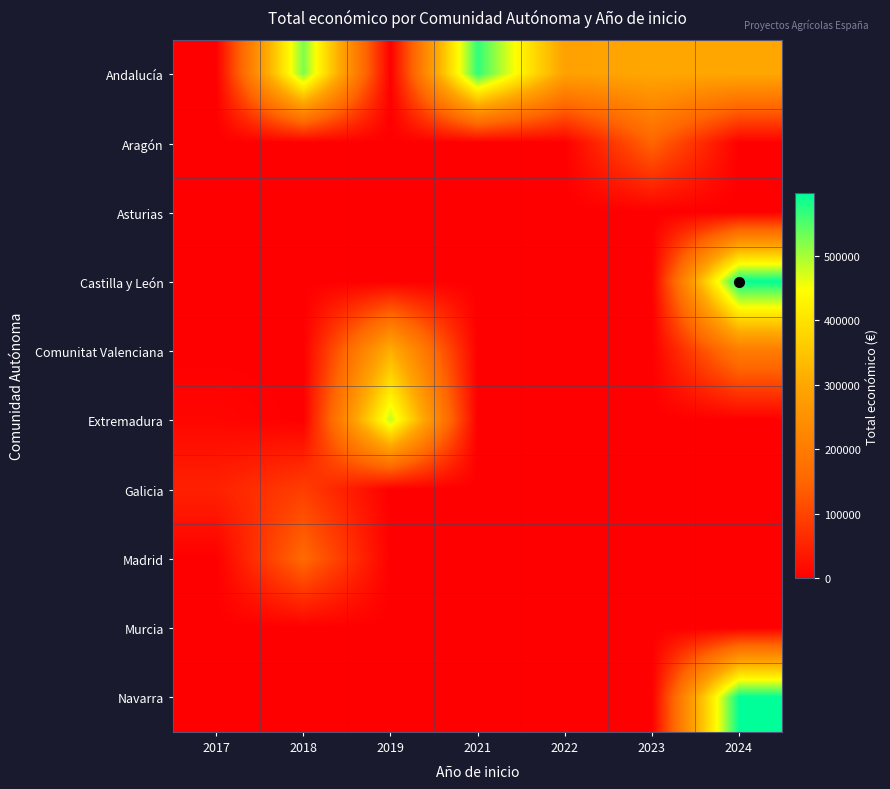

Reading left to right, list all the values displayed in this chart.

Andalucía: 2017=0	2018=523022	2019=0	2021=567924	2022=287260	2023=299735	2024=299993
Aragón: 2017=0	2018=0	2019=0	2021=0	2022=0	2023=148534	2024=0
Asturias: 2017=0	2018=0	2019=0	2021=0	2022=0	2023=0	2024=0
Castilla y León: 2017=0	2018=0	2019=0	2021=0	2022=0	2023=0	2024=596384
Comunitat Valenciana: 2017=0	2018=0	2019=316131	2021=0	2022=0	2023=0	2024=200363
Extremadura: 2017=10000	2018=0	2019=484641	2021=0	2022=0	2023=0	2024=0
Galicia: 2017=49291	2018=90474	2019=0	2021=0	2022=0	2023=0	2024=0
Madrid: 2017=0	2018=157500	2019=0	2021=0	2022=0	2023=0	2024=0
Murcia: 2017=0	2018=0	2019=0	2021=0	2022=0	2023=0	2024=0
Navarra: 2017=0	2018=0	2019=0	2021=0	2022=0	2023=0	2024=596384